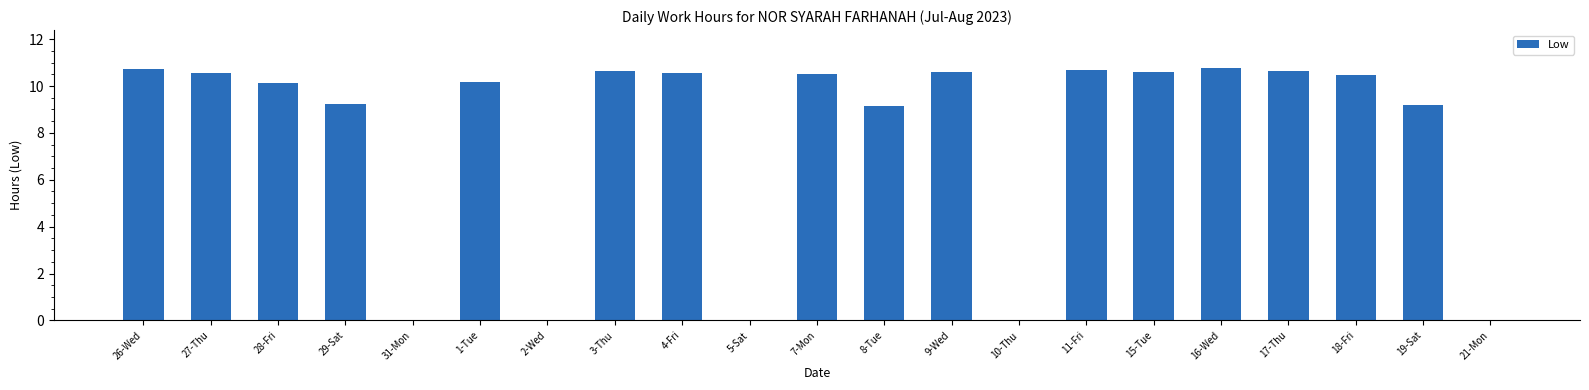

What is the maximum value shown in the chart?

10.8